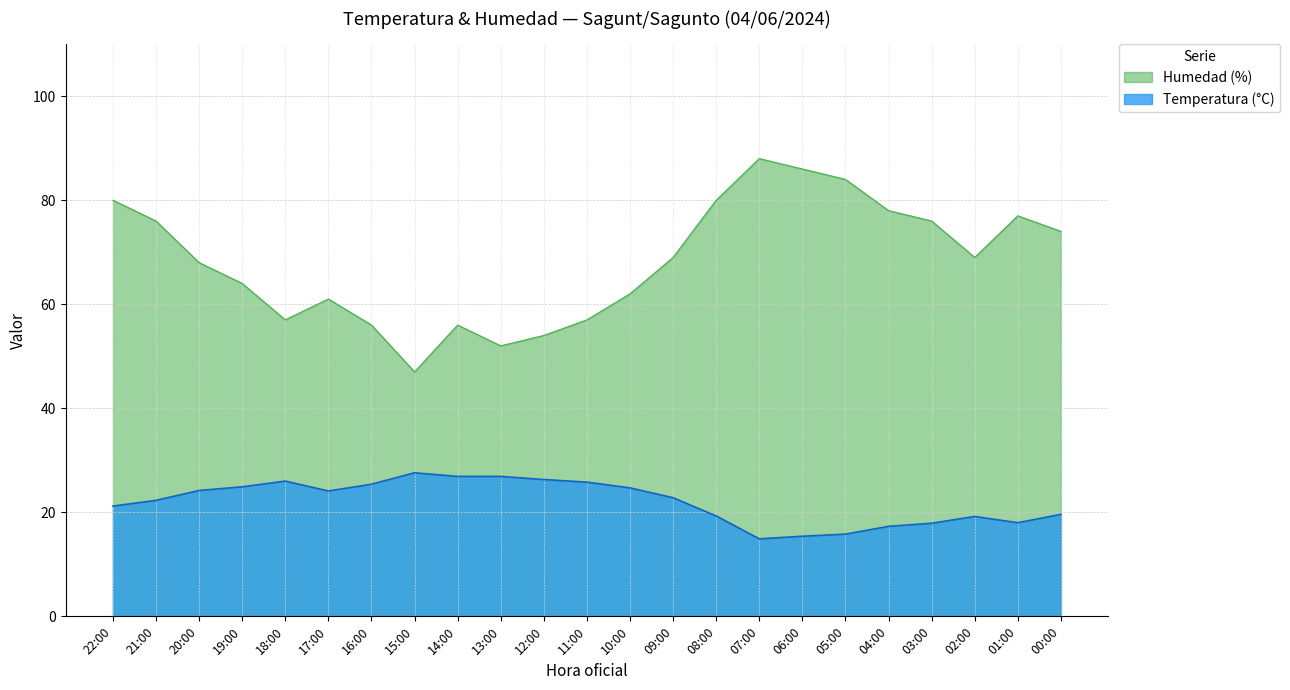

Which series has the largest range (max minus min)?

Humedad (%)